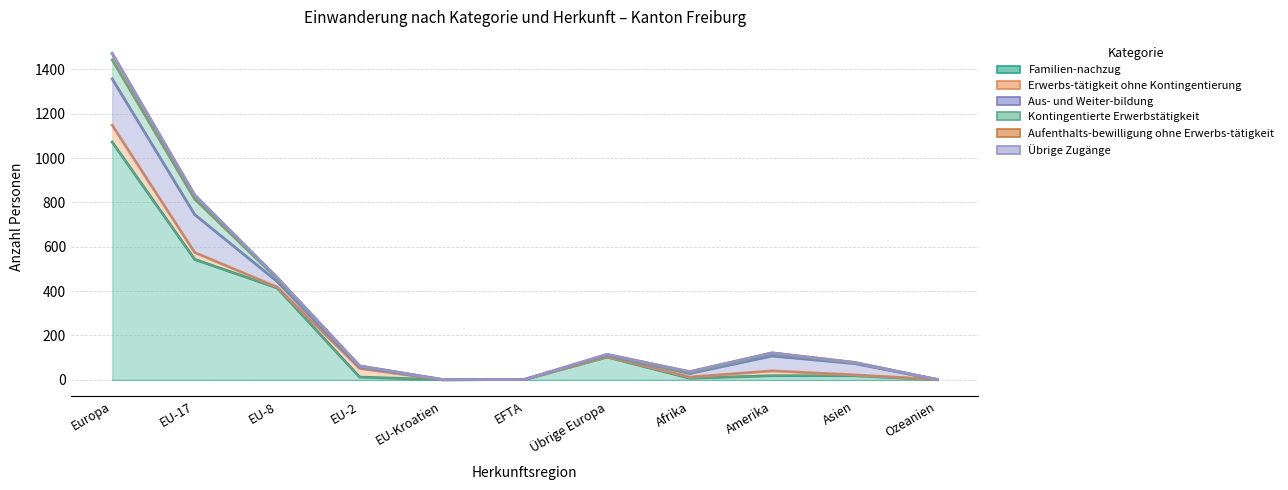

At which category is the sum across all series the highest?

Europa